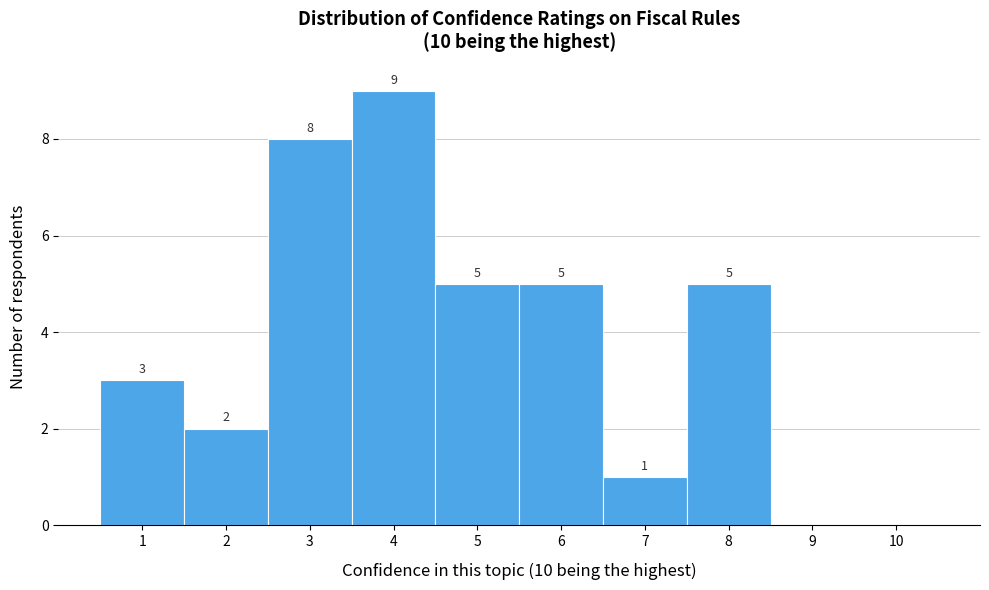

Which range on the x-axis has the tallest bar?

3.5 to 4.5